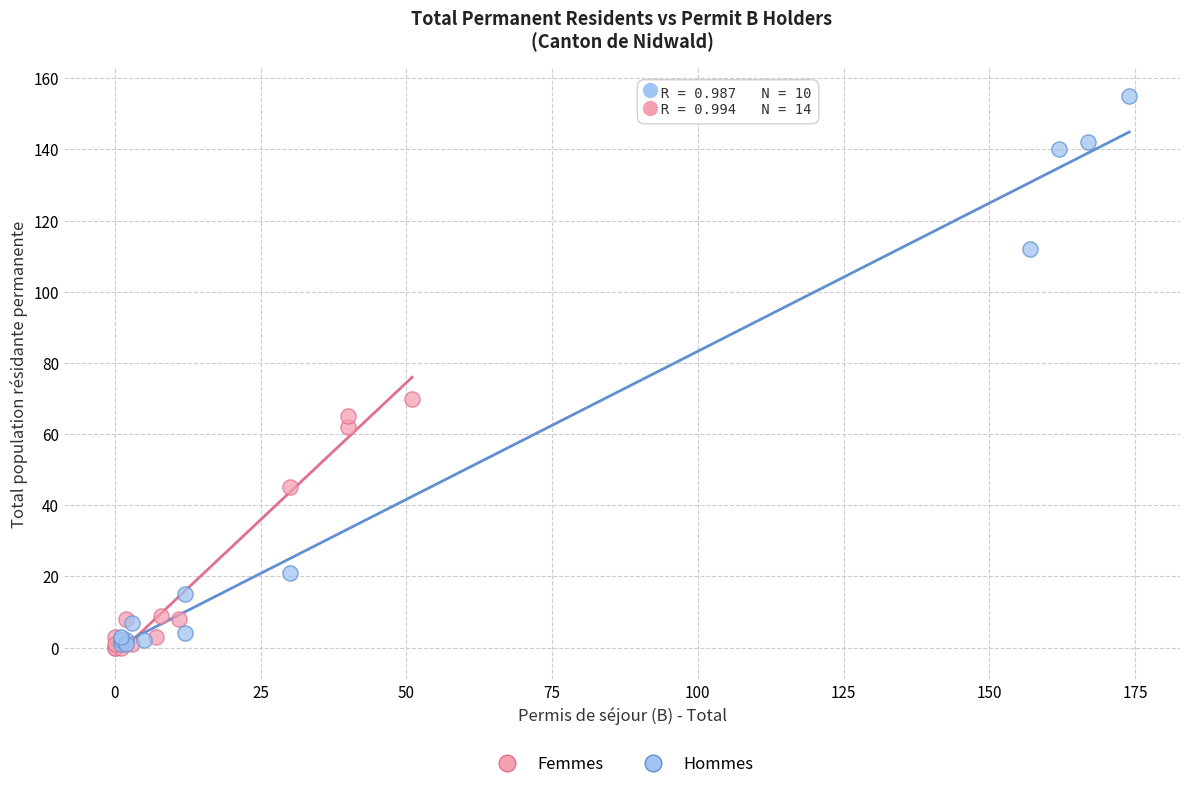

Which series contains the highest Y value?

Hommes